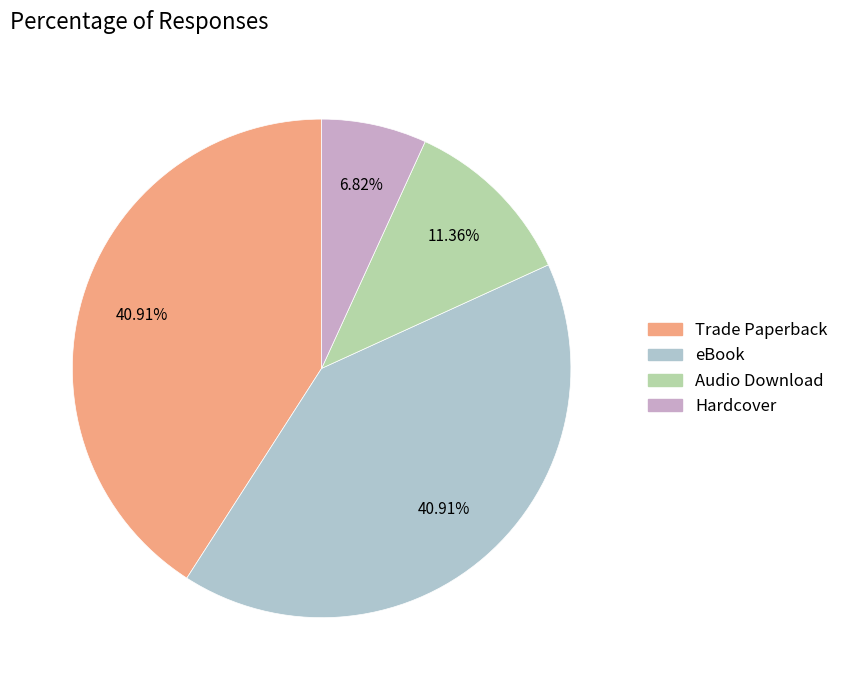

Is it true that eBook is 26% of the pie?

False